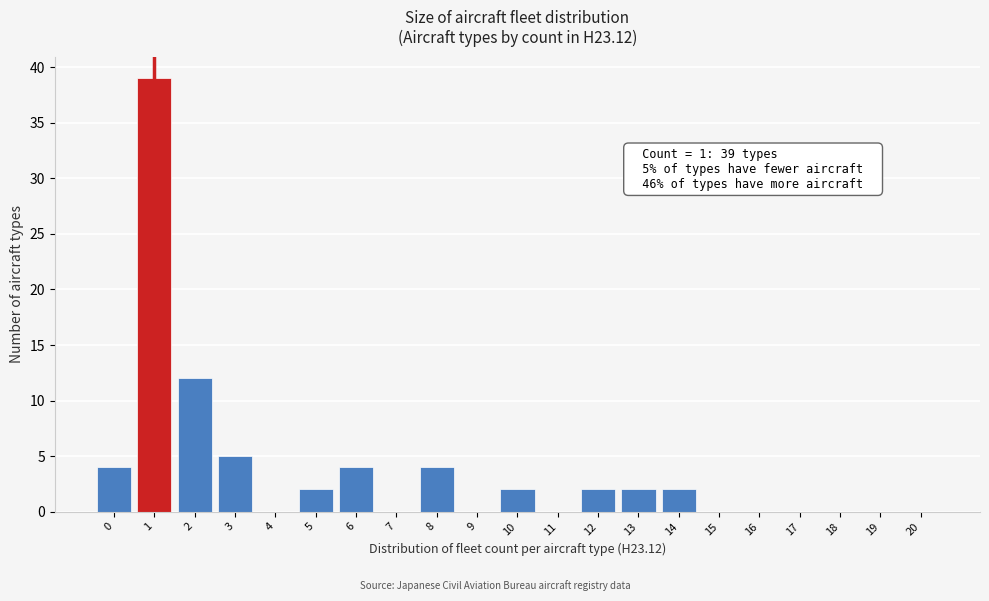

Reading left to right, list all the values displayed in this chart.

0=4	1=39	2=12	3=5	4=0	5=2	6=4	7=0	8=4	9=0	10=2	11=0	12=2	13=2	14=2	15=0	16=0	17=0	18=0	19=0	20=0